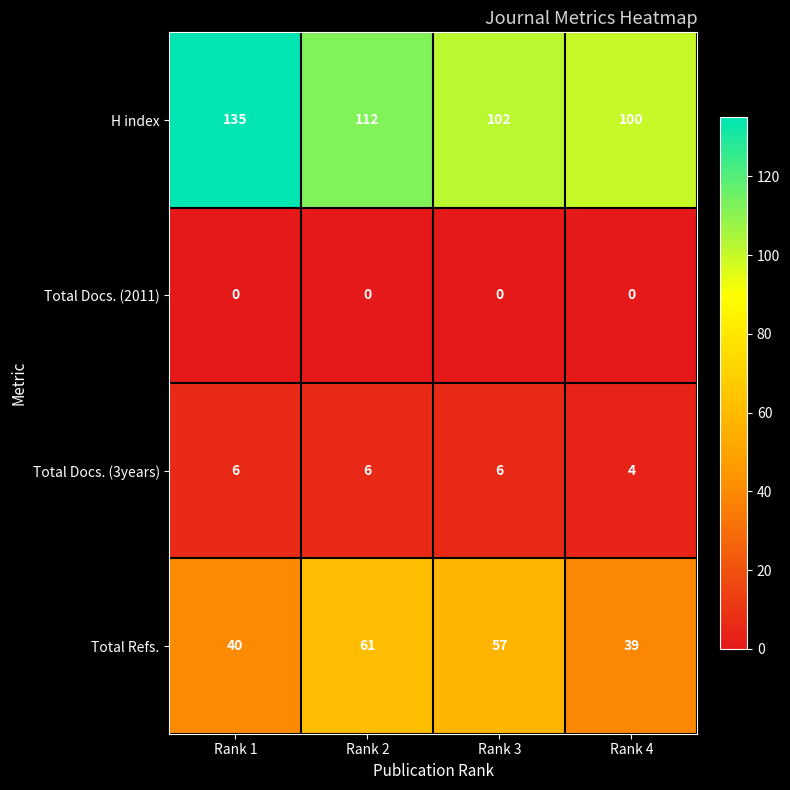

Between Rank 1 and Rank 4, which series saw the biggest shift?

H index